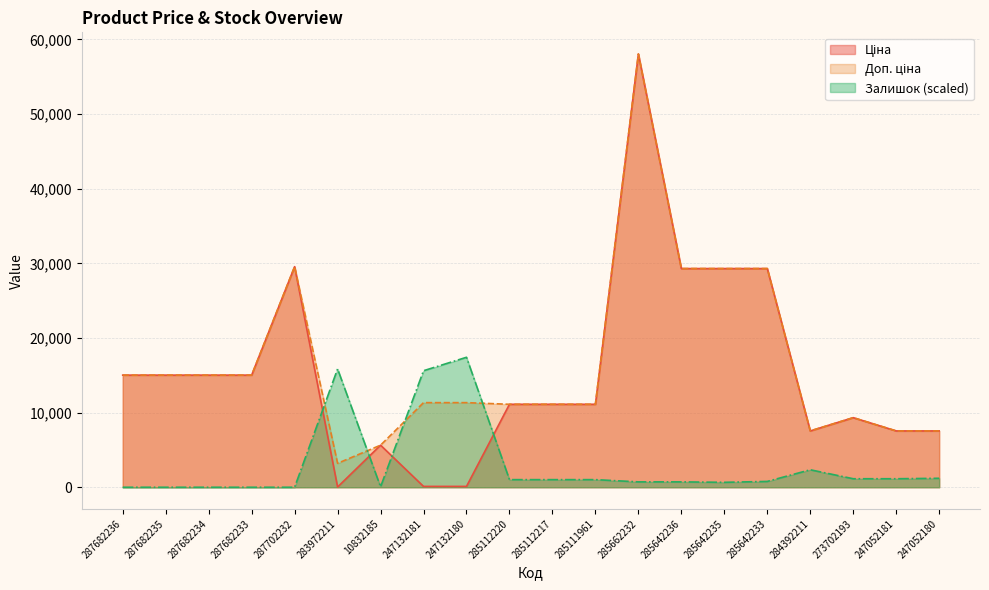

What is the greatest value displayed?

58037.0